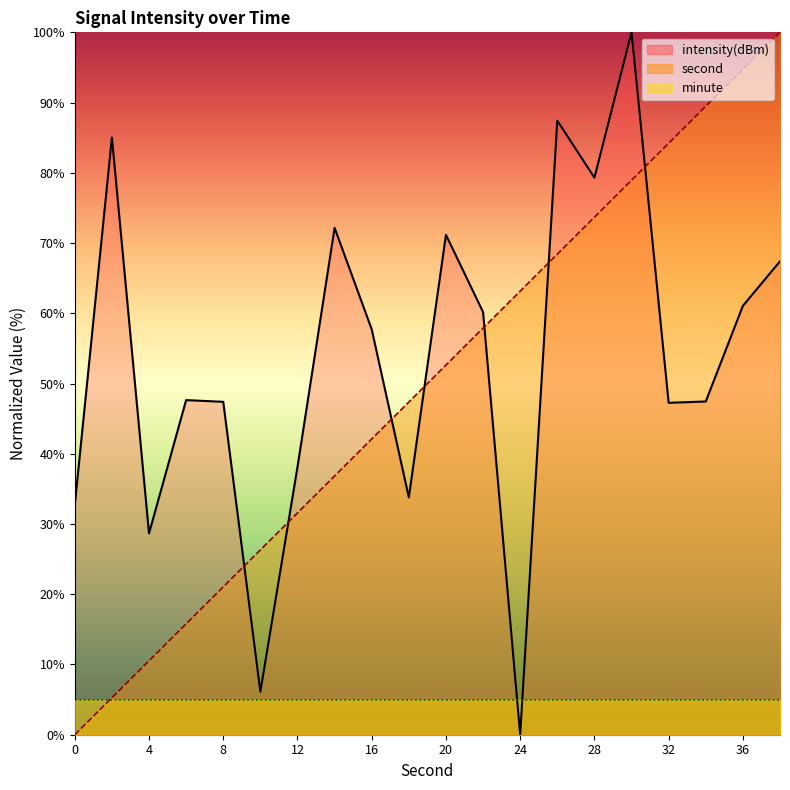

Is it true that intensity(dBm) equals 61.1 at 36?

True